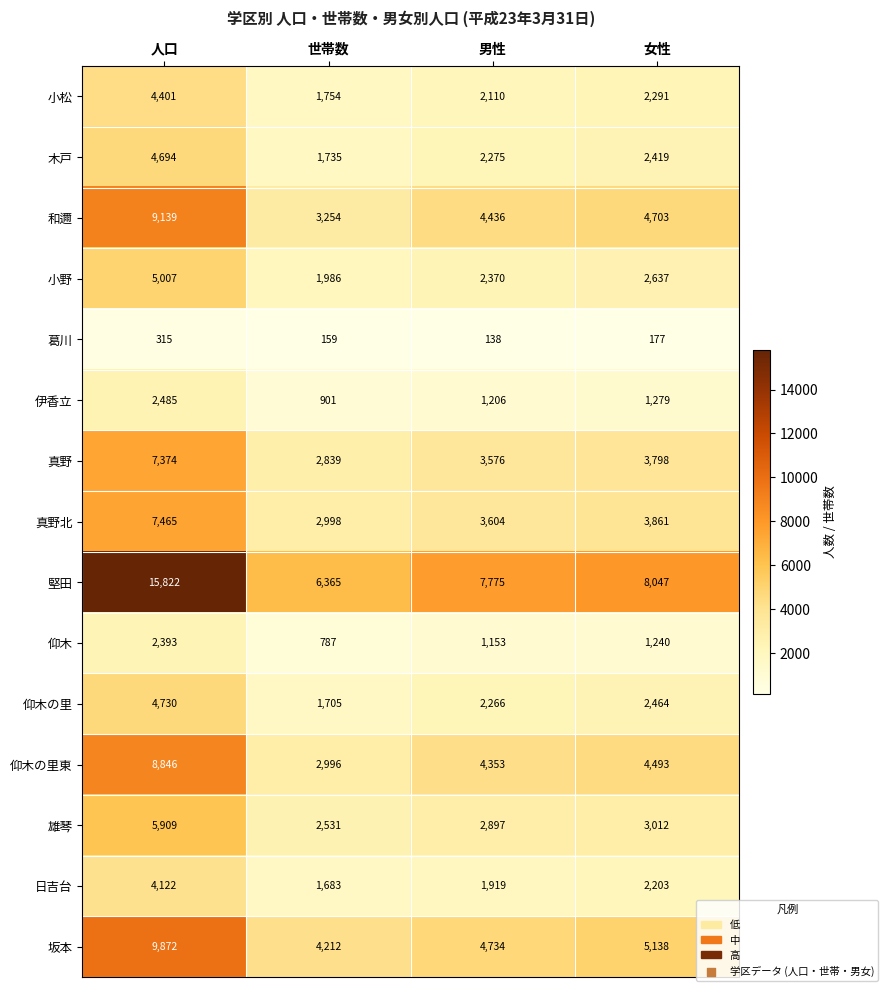

What is the approximate value of 真野 at 世帯数?

2839